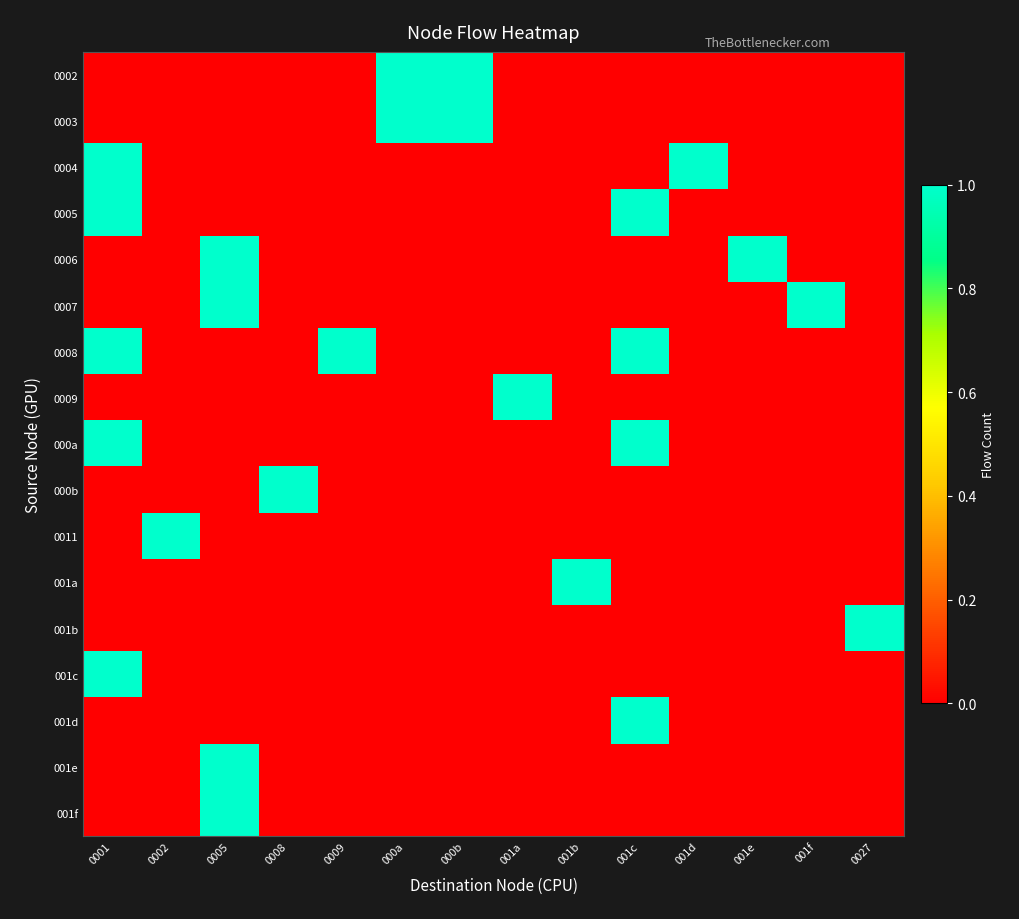

Count the number of data series in this chart.

17